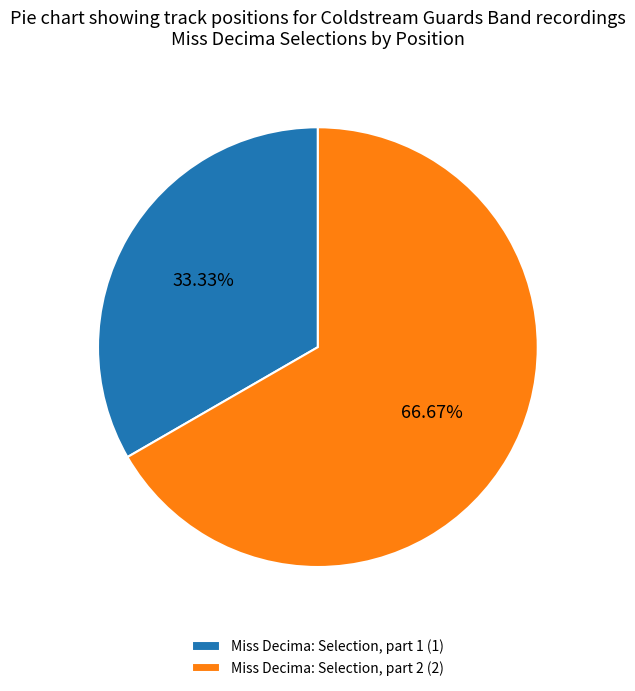

To the nearest percent, what portion does Miss Decima: Selection, part 2 represent?

67%